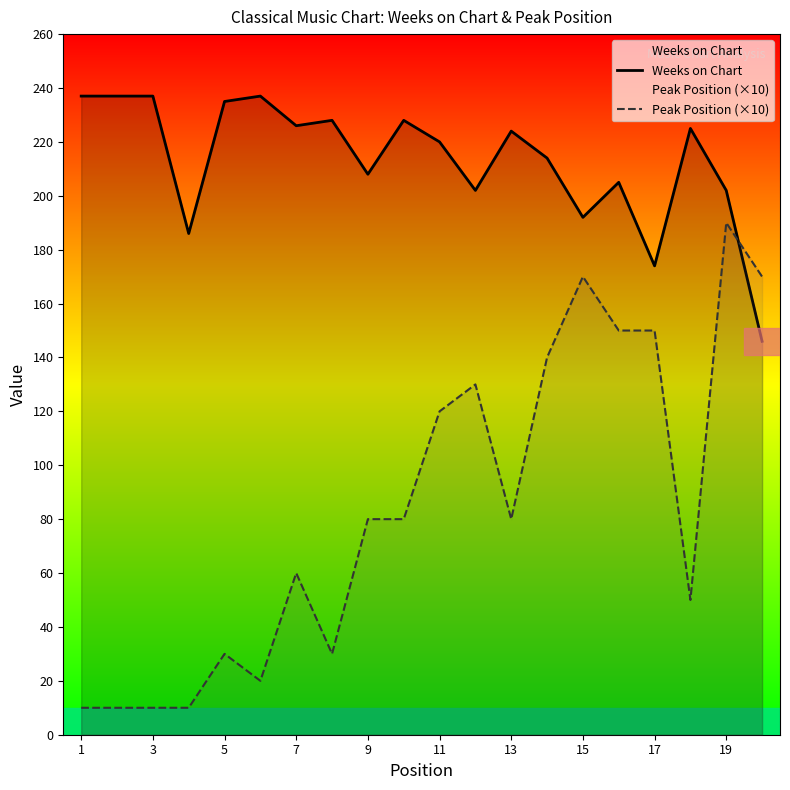

Which series ends up on top after the final intersection of Peak Position (×10) and Weeks on Chart?

Peak Position (×10)